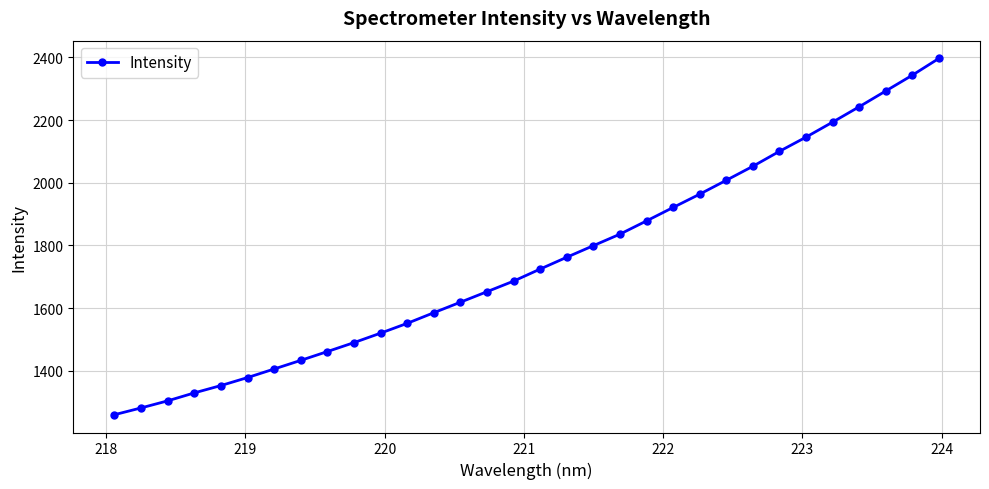

What is the difference between the second highest and second lowest values?

1061.5